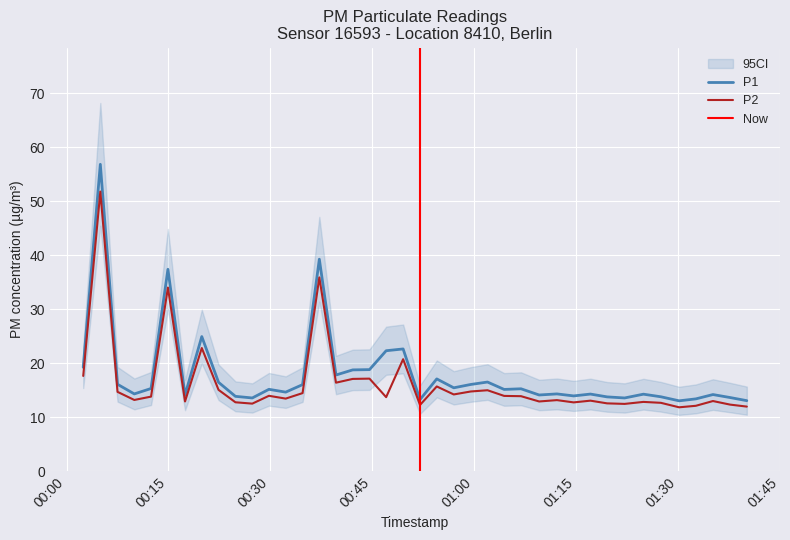

At which label does P1 first exceed 15?

00:00